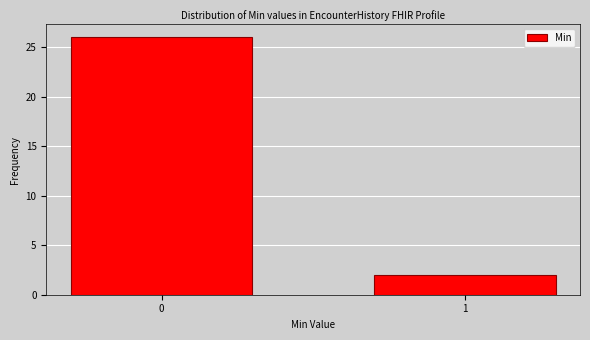

Reading right to left, transcribe all the data shown in this chart.

1=2	0=26